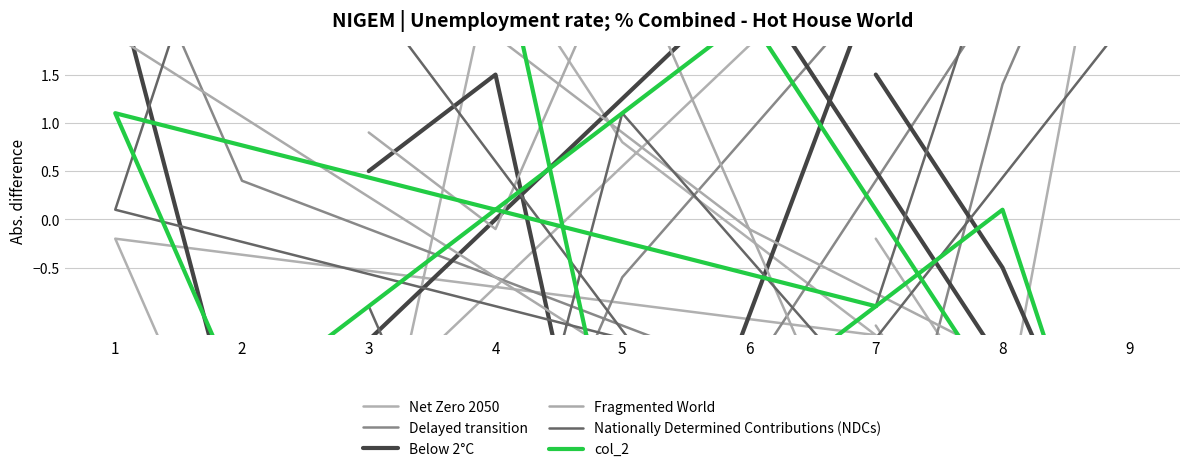

At which category does Below 2°C reach its first local valley?

5